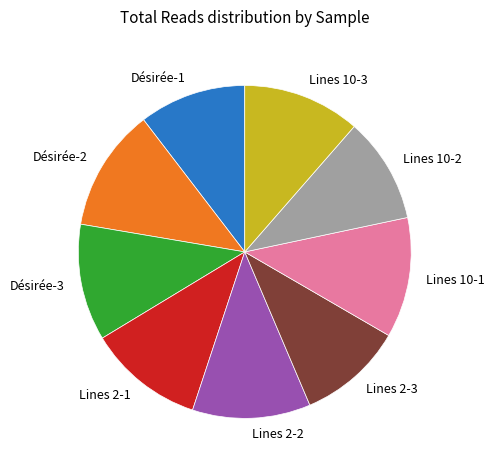

Between Lines 10-2 and Lines 2-2, which is larger?

Lines 2-2